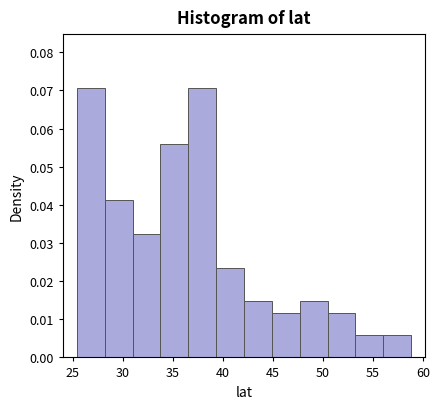

Reading left to right, list every bar in this chart as the range it spans on the x-axis followed by its height. Neither the bar edges nor the heights are printed on the chart, so give them approximately, as read against the axes.

25.5 to 28.0: 0.071
28.0 to 31.0: 0.041
31.0 to 34.0: 0.032
34.0 to 36.5: 0.056
36.5 to 39.5: 0.071
39.5 to 42.0: 0.024
42.0 to 45.0: 0.015
45.0 to 47.5: 0.012
47.5 to 50.5: 0.015
50.5 to 53.5: 0.012
53.5 to 56.0: 0.006
56.0 to 59.0: 0.006